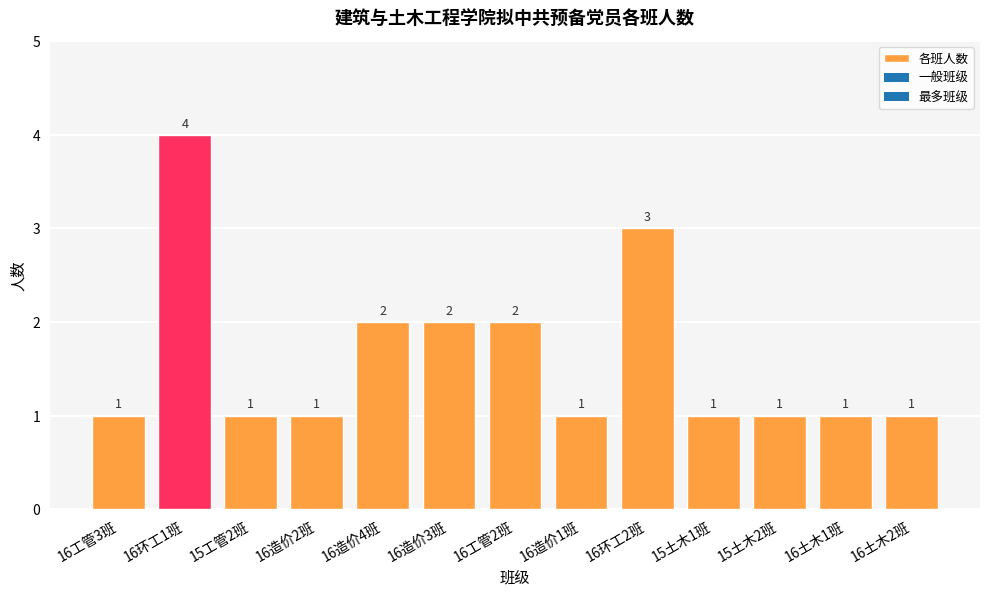

Reading right to left, list all the values displayed in this chart.

16土木2班=1	16土木1班=1	15土木2班=1	15土木1班=1	16环工2班=3	16造价1班=1	16工管2班=2	16造价3班=2	16造价4班=2	16造价2班=1	15工管2班=1	16环工1班=4	16工管3班=1